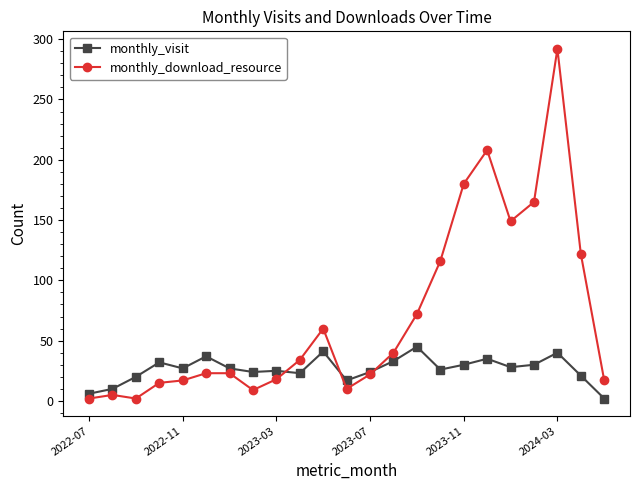

What is the average value of the monthly_download_resource series?

70